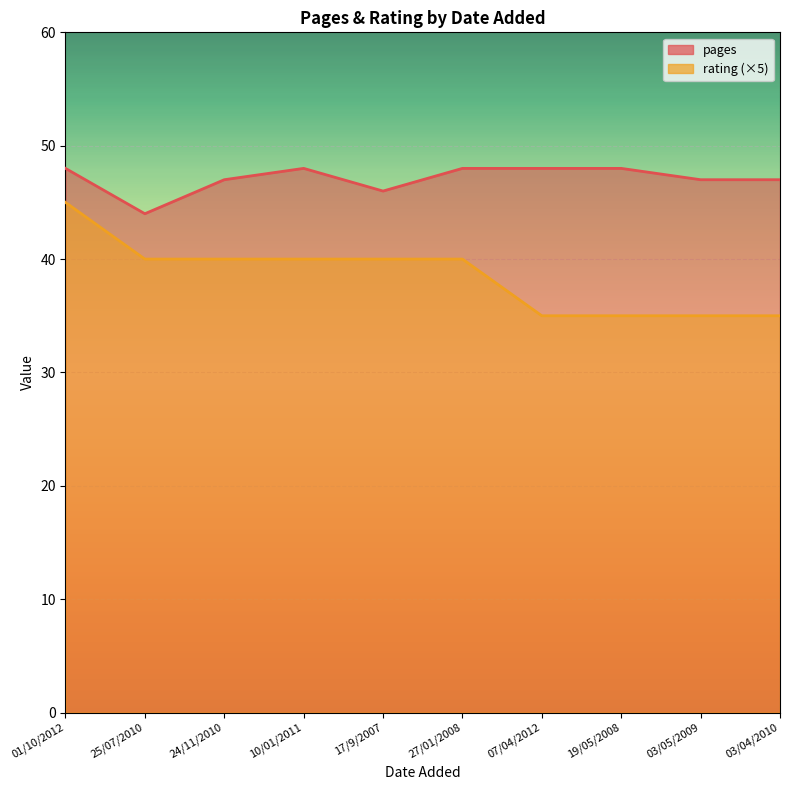

Count the number of categories in the chart.

10